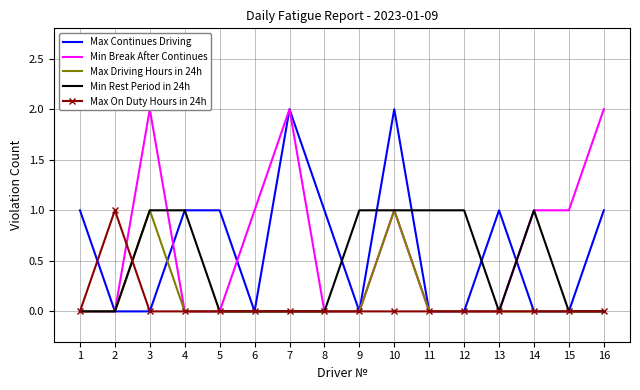

The Max Continues Driving series shows 0 at 3. True or false?

True